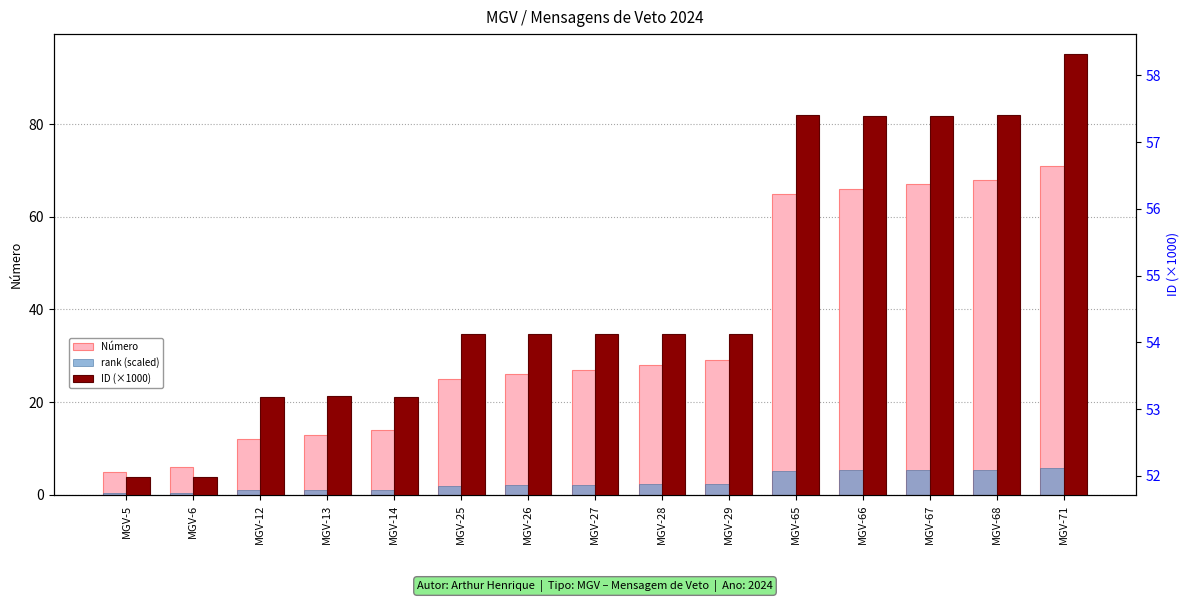

What is the difference between the second highest and minimum values in the ID (×1000) series?

5.4